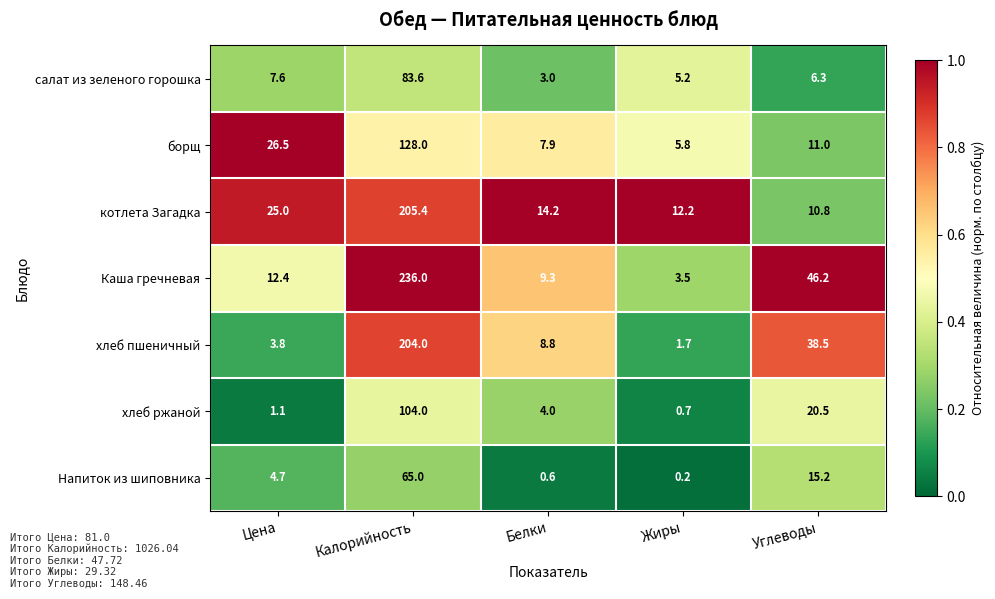

Which category has the lowest value in the салат из зеленого горошка series?

Белки